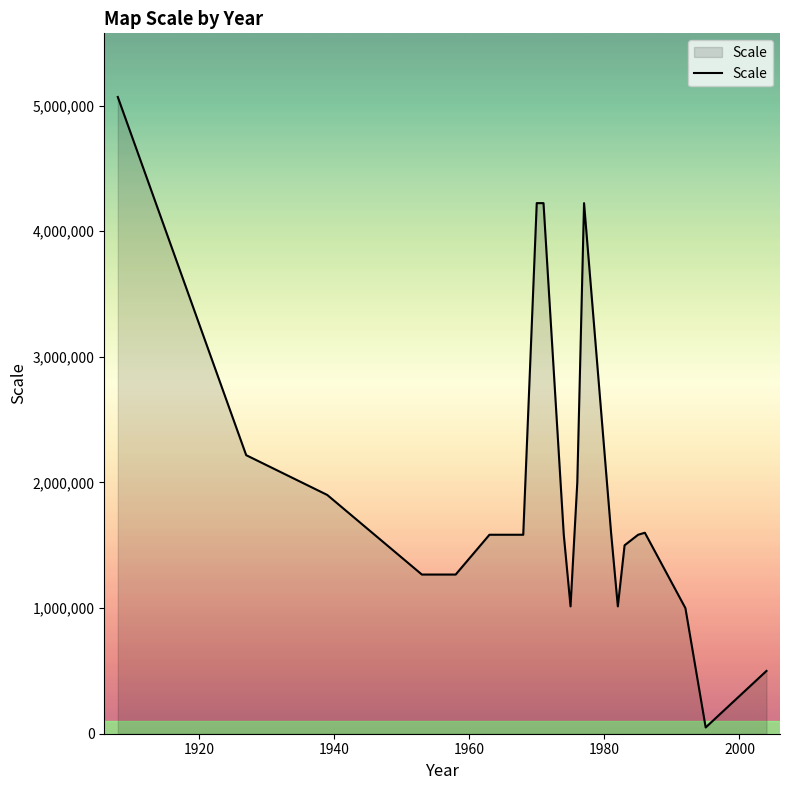

What is the difference between the maximum and minimum values?

5018800